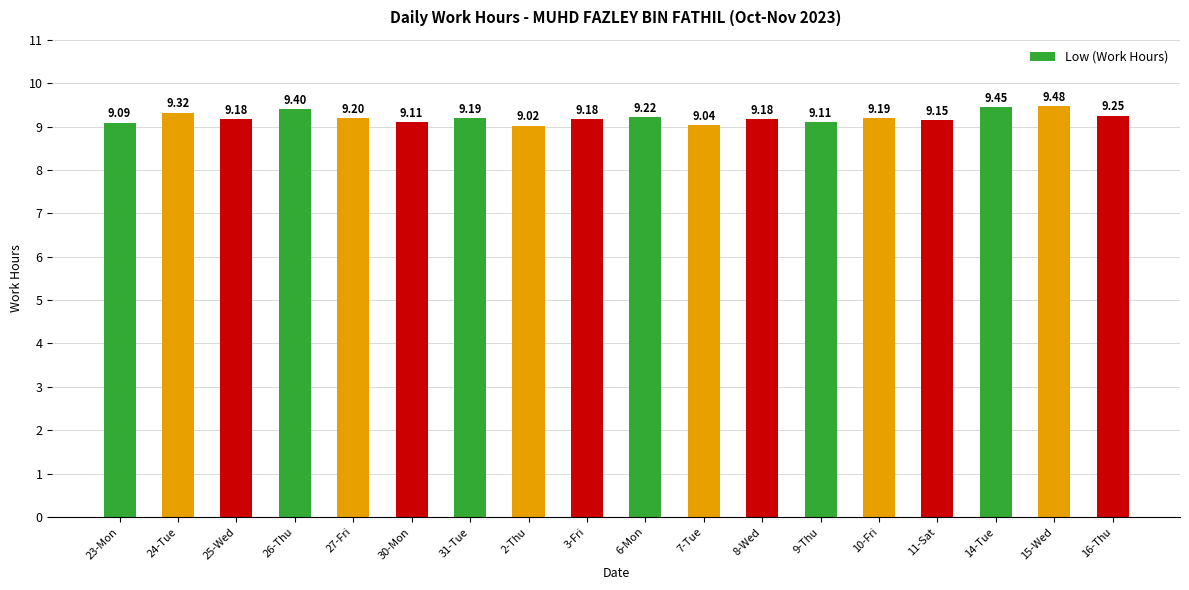

What position from the right is 3-Fri?

10